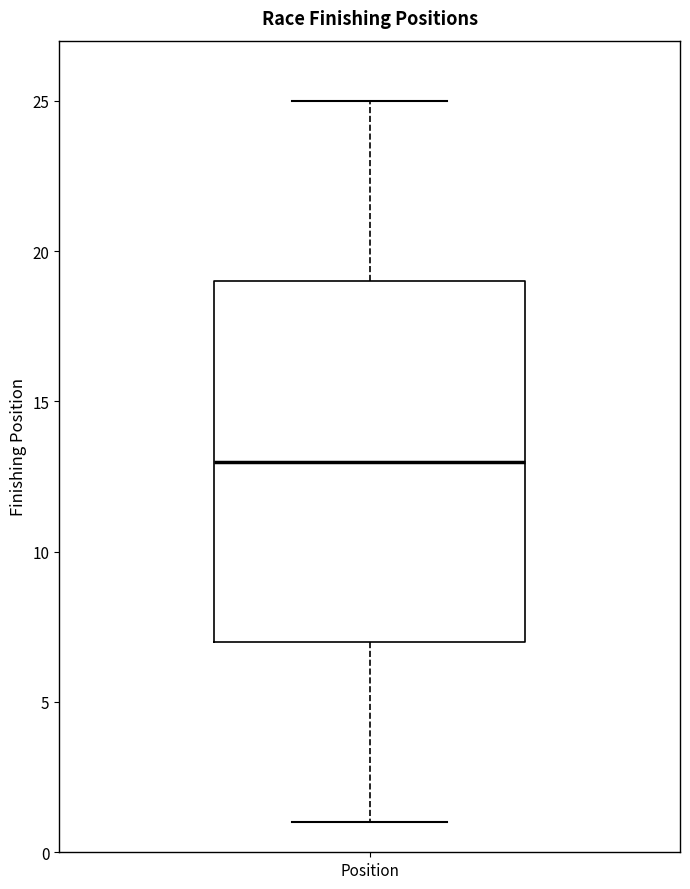

Read this box plot against the y-axis: the position of the median line, the range covered by the box, and the ends of both whiskers. The values are not printed on the chart, so give them approximately, as read against the axis.

median 13, box 7 to 19, whiskers 1 to 25